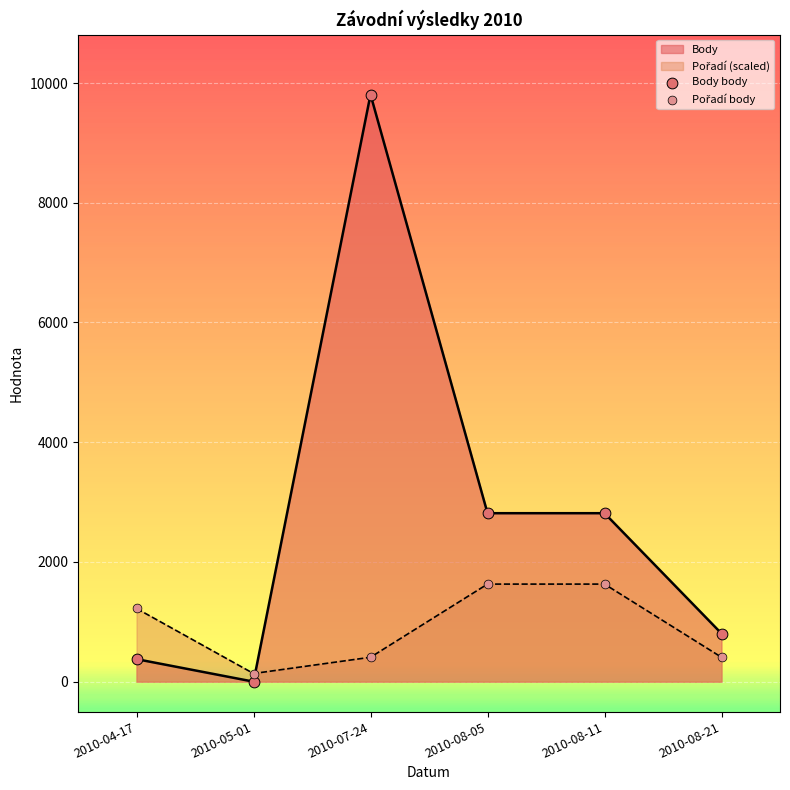

Which series has the largest total across all categories?

Body